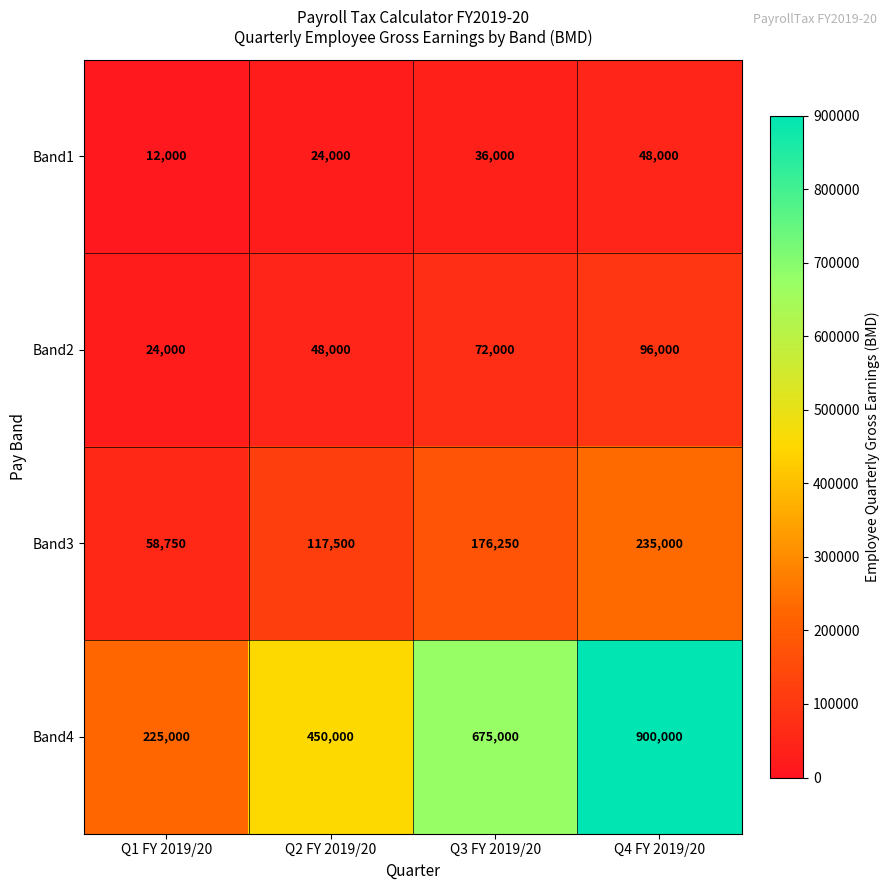

Which series has the widest spread of values?

Band4